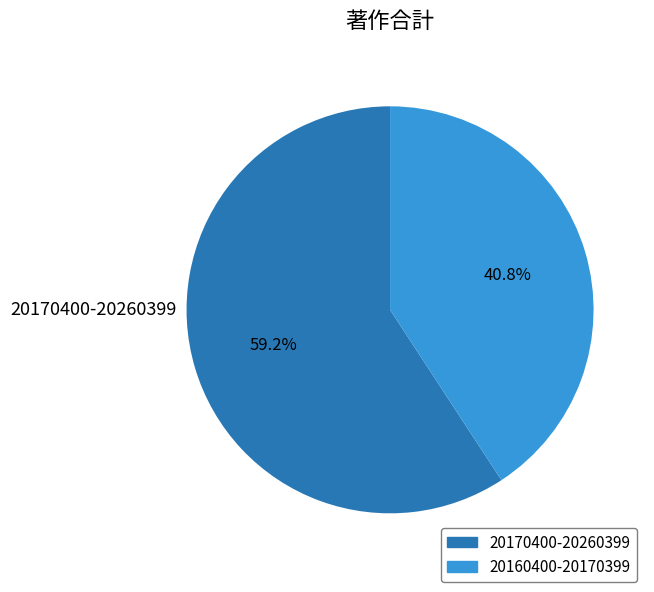

What percentage is NOT represented by 20170400-20260399?

40.8%